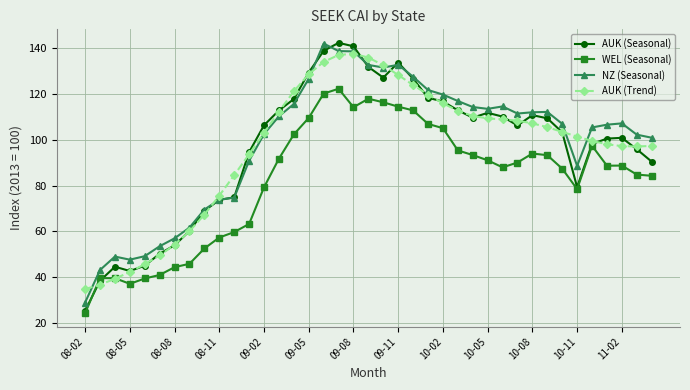

True or false: WEL (Seasonal) has more than 2 points higher than both neighbors.

True